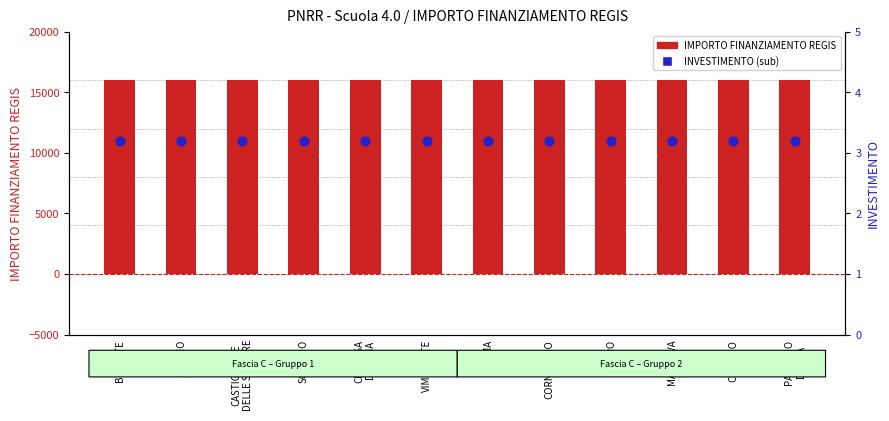

At which category is the sum across all series the highest?

BOLLATE